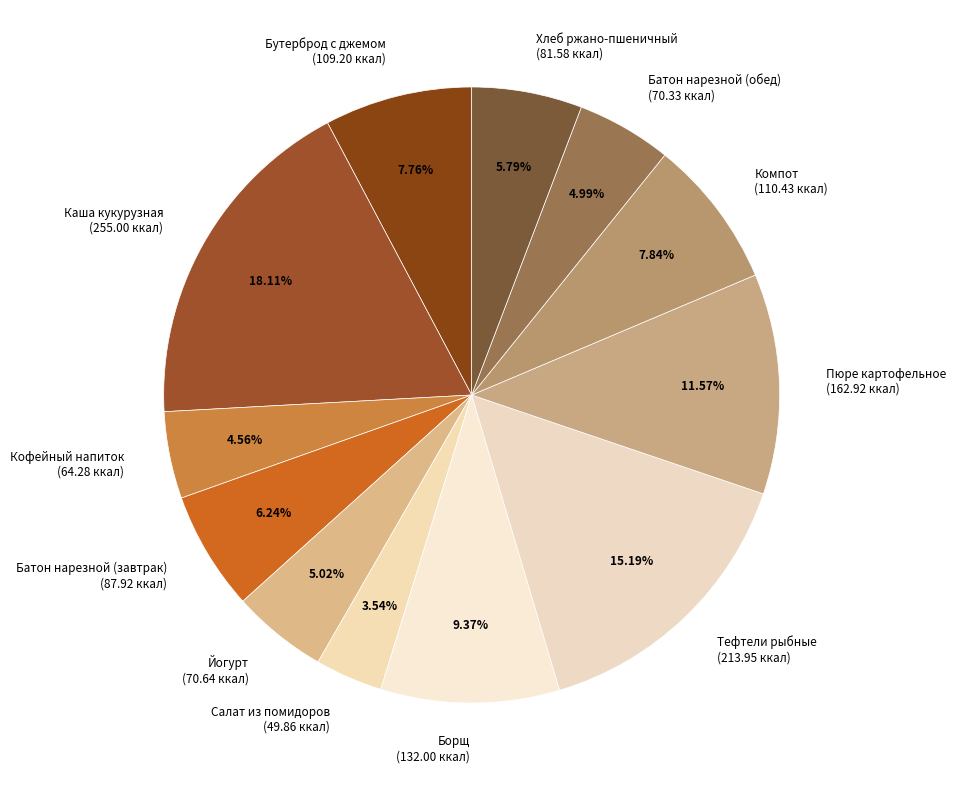

Which has a higher value, Кофейный напиток (64.28 ккал) or Тефтели рыбные (213.95 ккал)?

Тефтели рыбные (213.95 ккал)